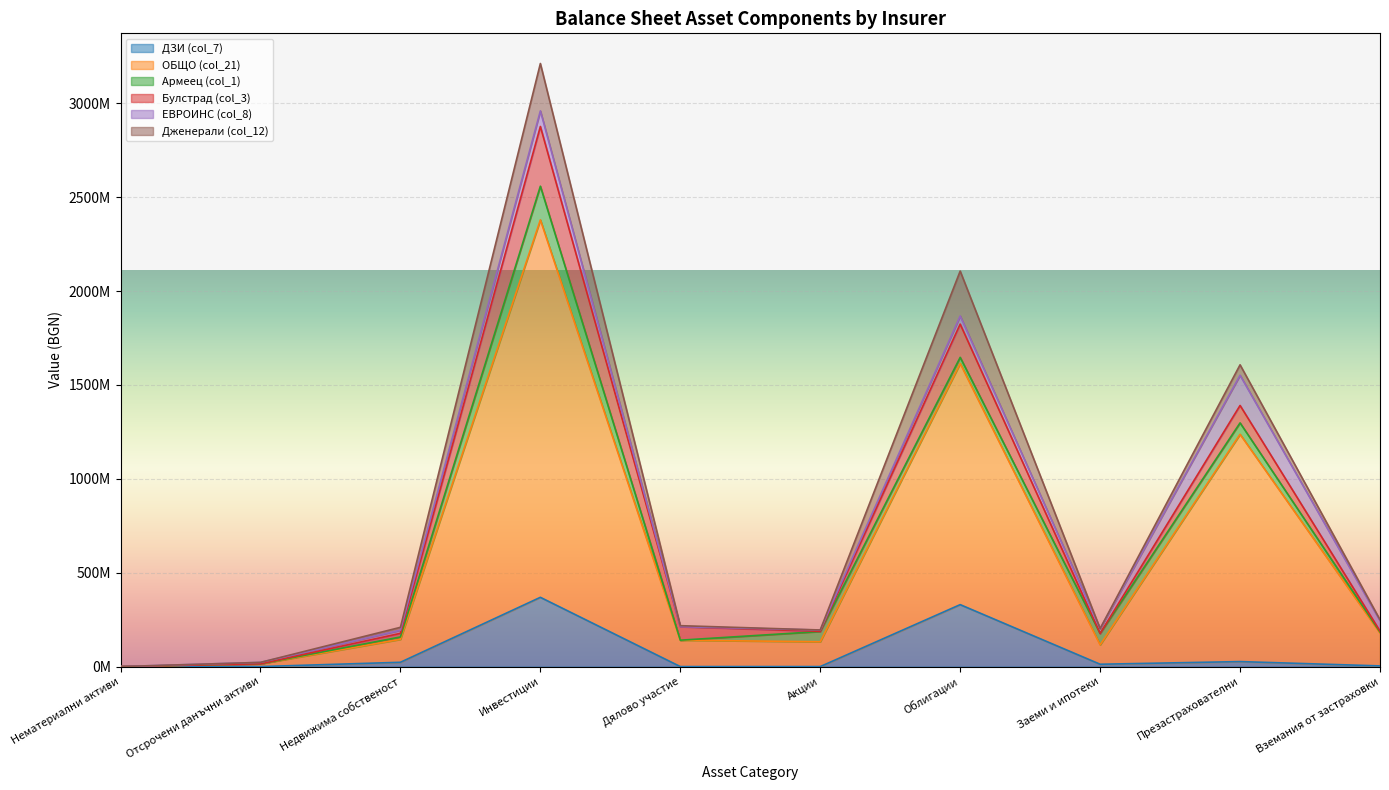

True or false: ЕВРОИНС (col_8) has a value of 0.0 at Нематериални активи.

True